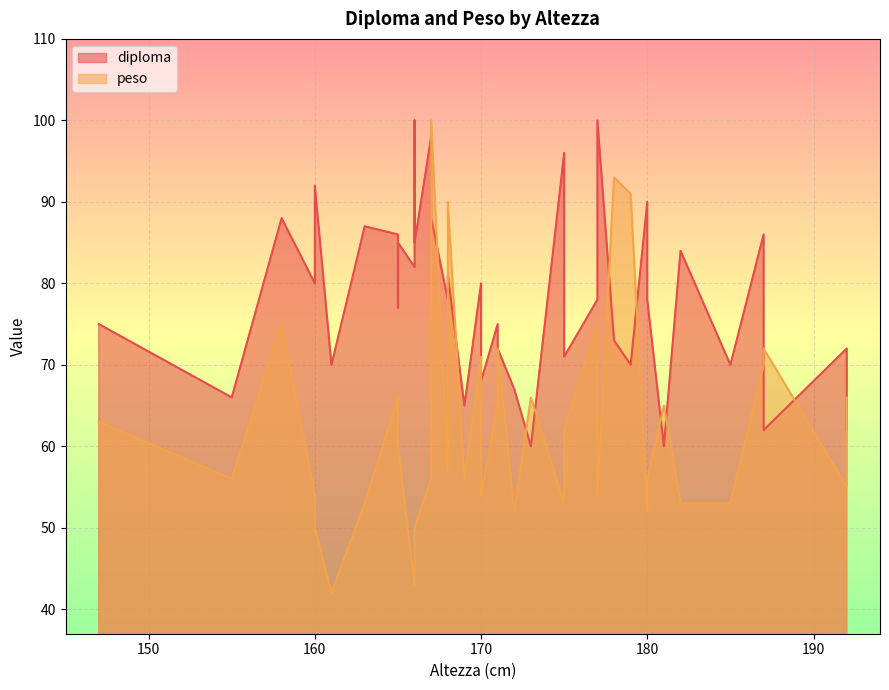

Reading left to right, extract all data points from this chart.

diploma: 75	66	88	80	88	92	70	87	86	77	85	82	100	85	98	88	78	81	65	80	68	75	72	67	60	96	71	78	100	73	70	90	78	60	84	70	86	62	72	62
peso: 63	56	75	54	50	50	42	53	66	62	60	43	47	50	56	100	57	90	56	71	54	65	72	52	66	53	62	75	54	93	91	52	56	65	53	53	70	72	55	66